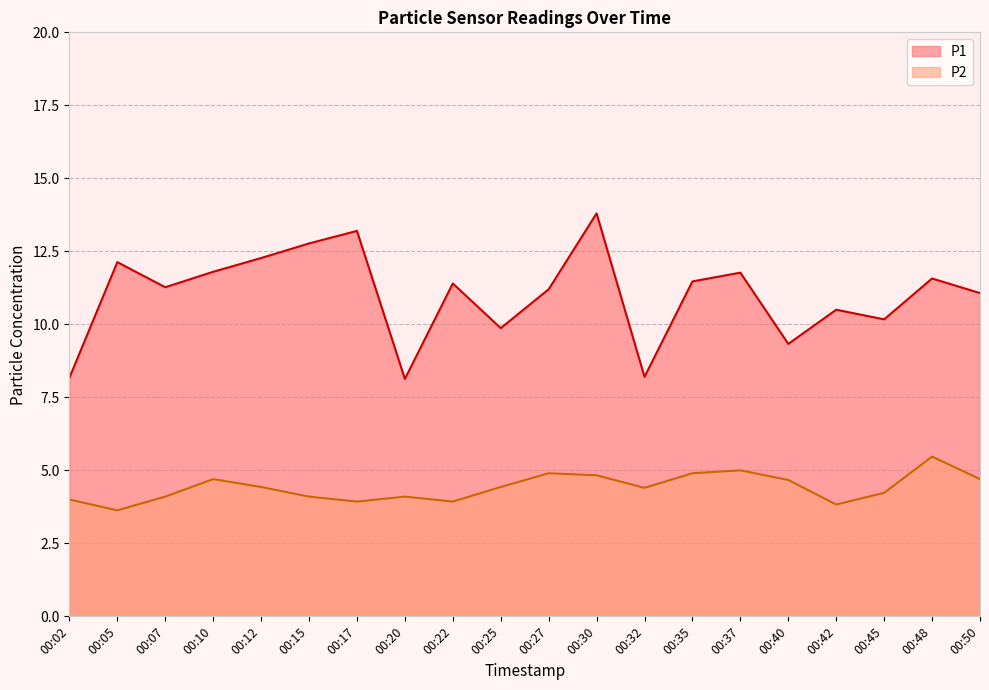

The value of P2 at 00:25 is 4.4. True or false?

True